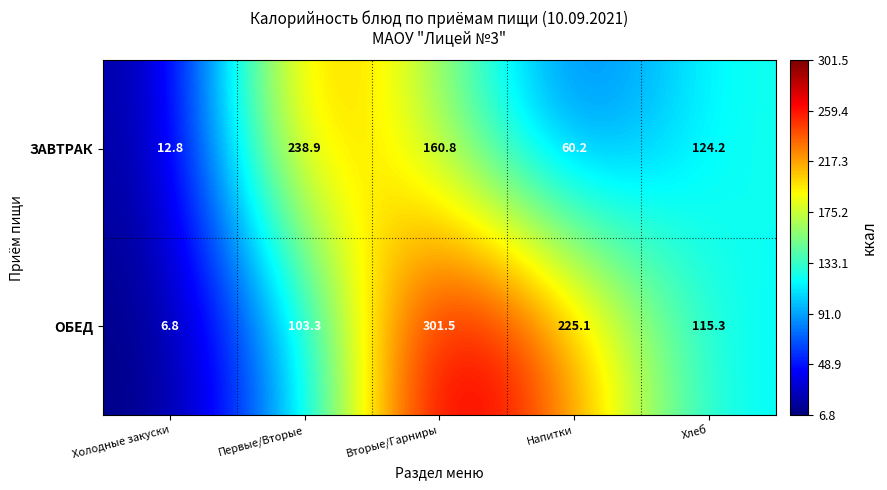

Reading right to left, list all the values displayed in this chart.

ЗАВТРАК: 124.2	60.2	160.8	238.9	12.8
ОБЕД: 115.3	225.1	301.5	103.3	6.8